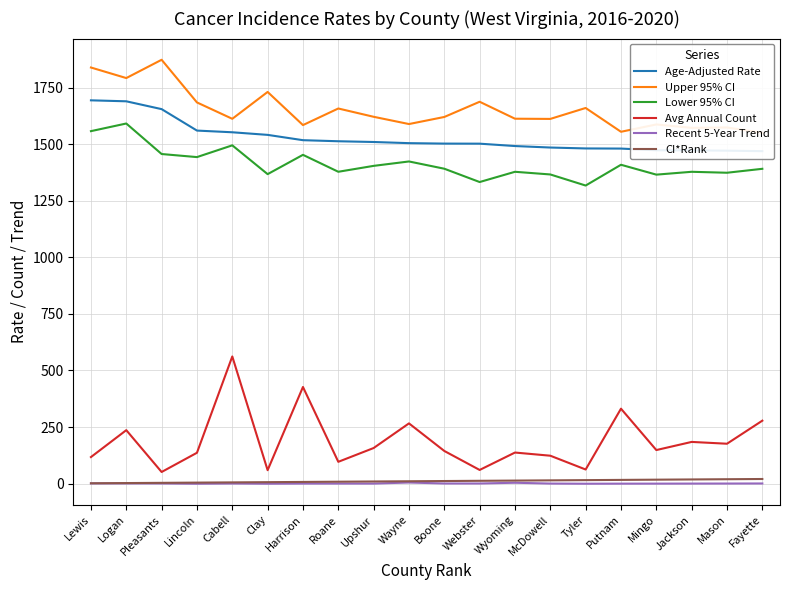

At which category is the sum across all series the highest?

Logan